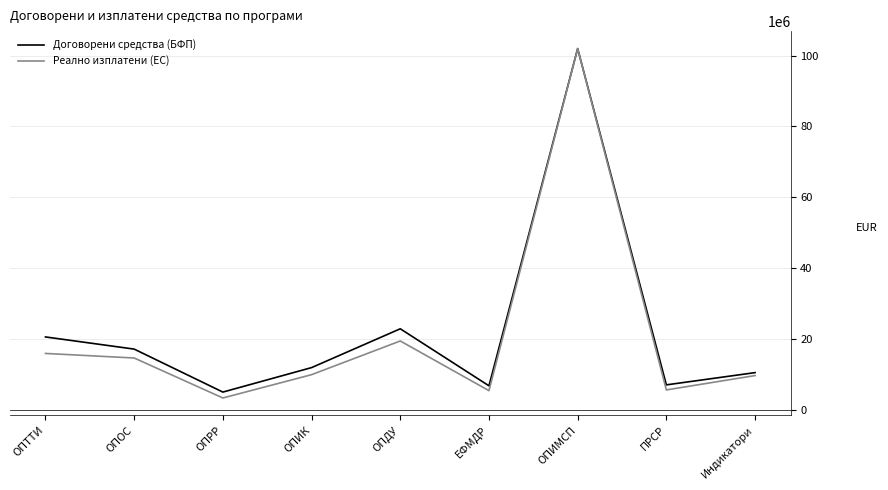

At which category is the sum across all series the highest?

ОПИМСП